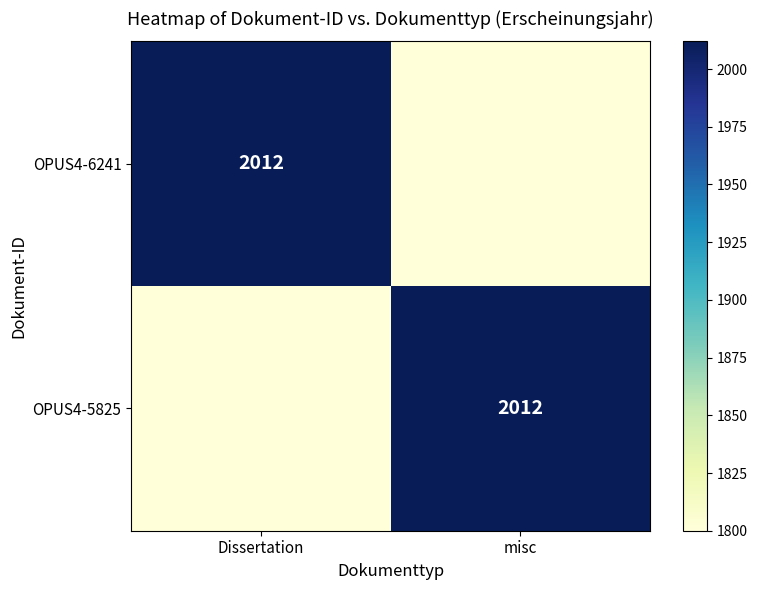

The value of OPUS4-5825 at misc is 932. True or false?

False